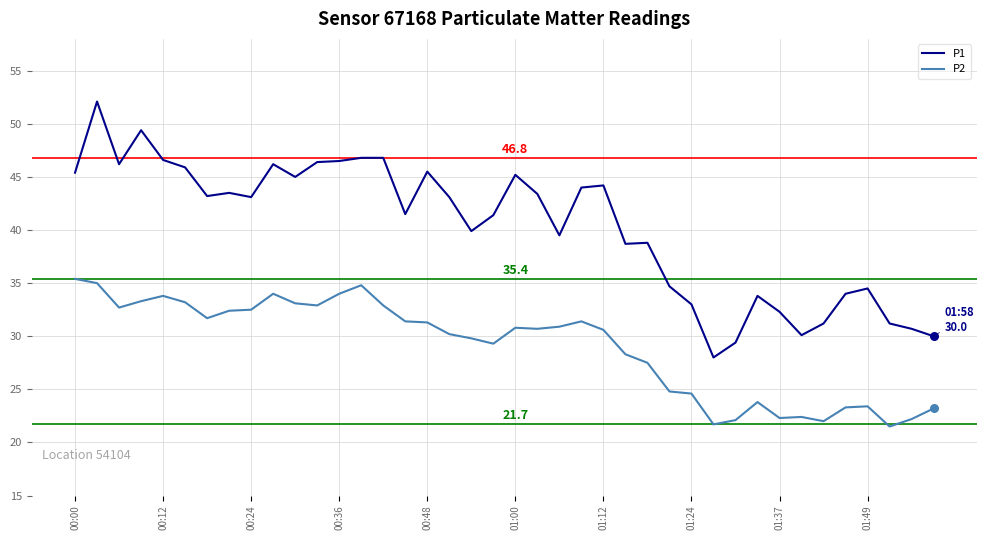

What is the difference between the maximum and minimum values in the P1 series?

24.1